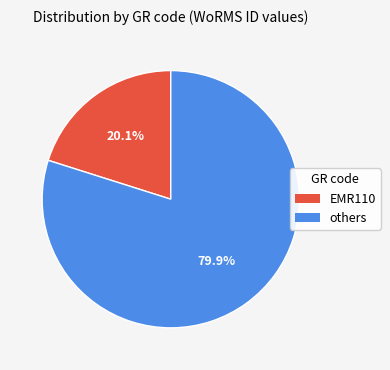

Does any single category account for the majority?

Yes